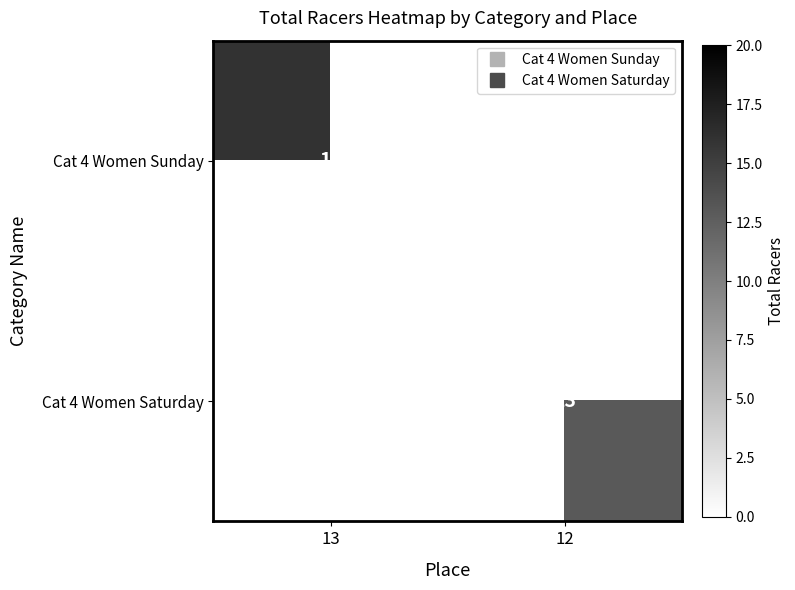

Between 12 and 13, which is larger?

13